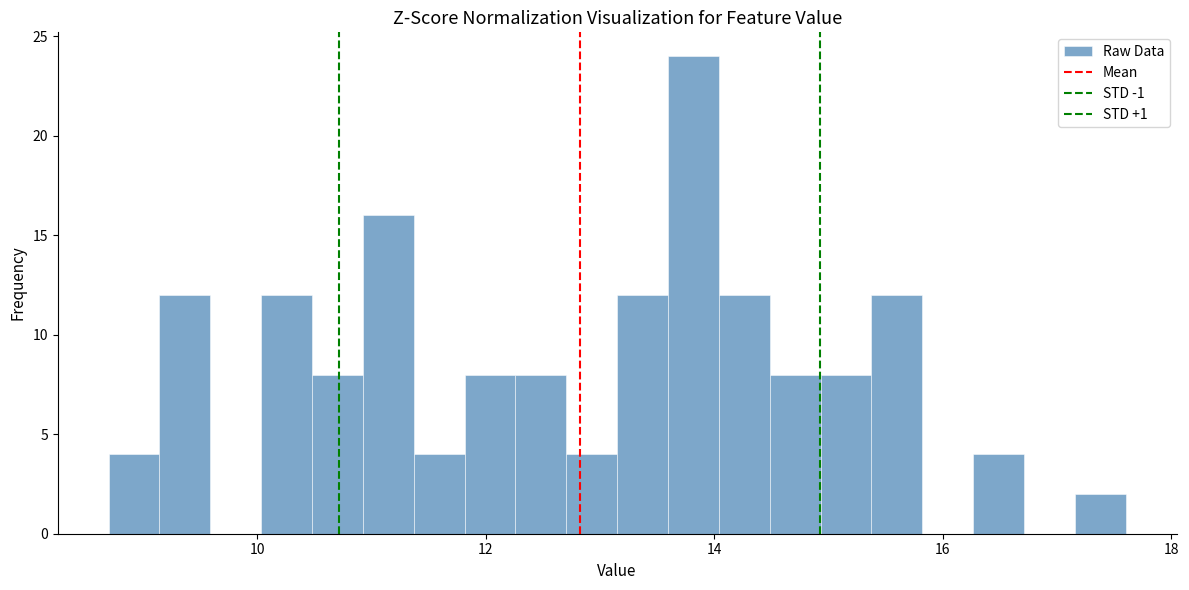

Around what value on the x-axis is the tallest bar? Give the approximate position of its centre, as read against the axis.

13.8